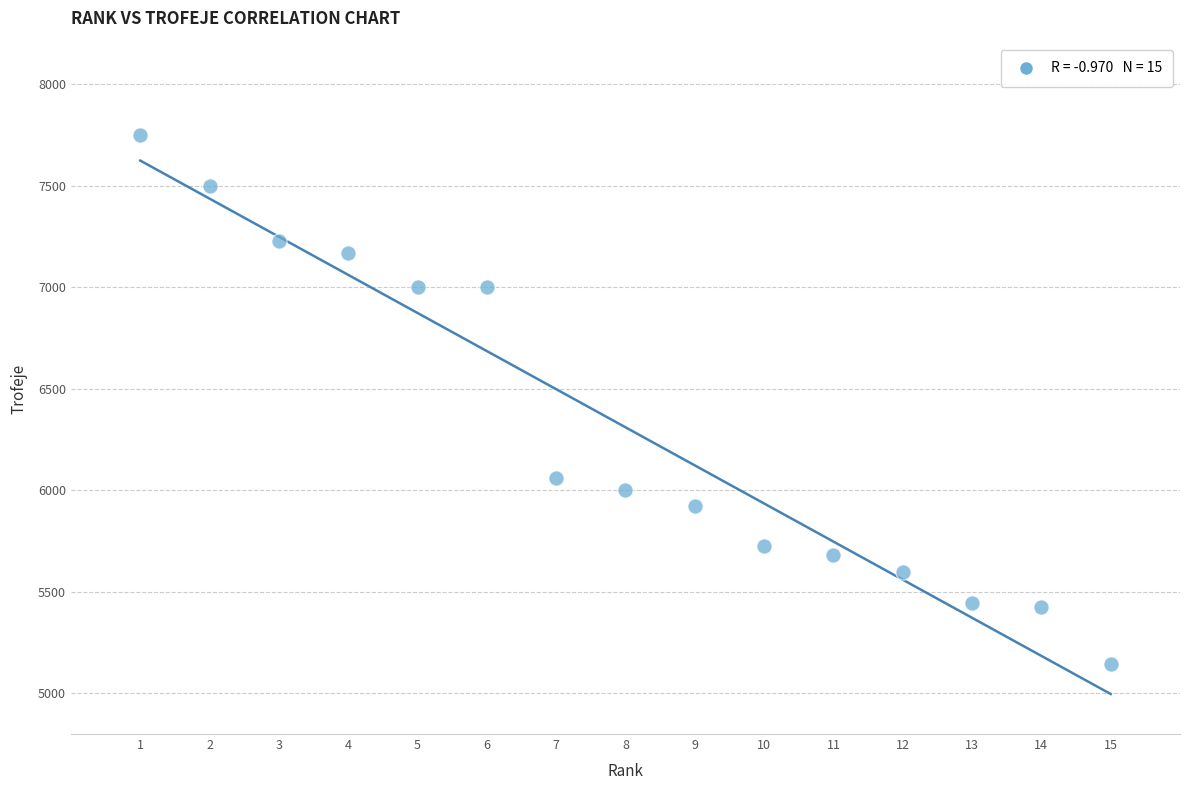

What Y value in the scatter plot is closest to 6447?

6062